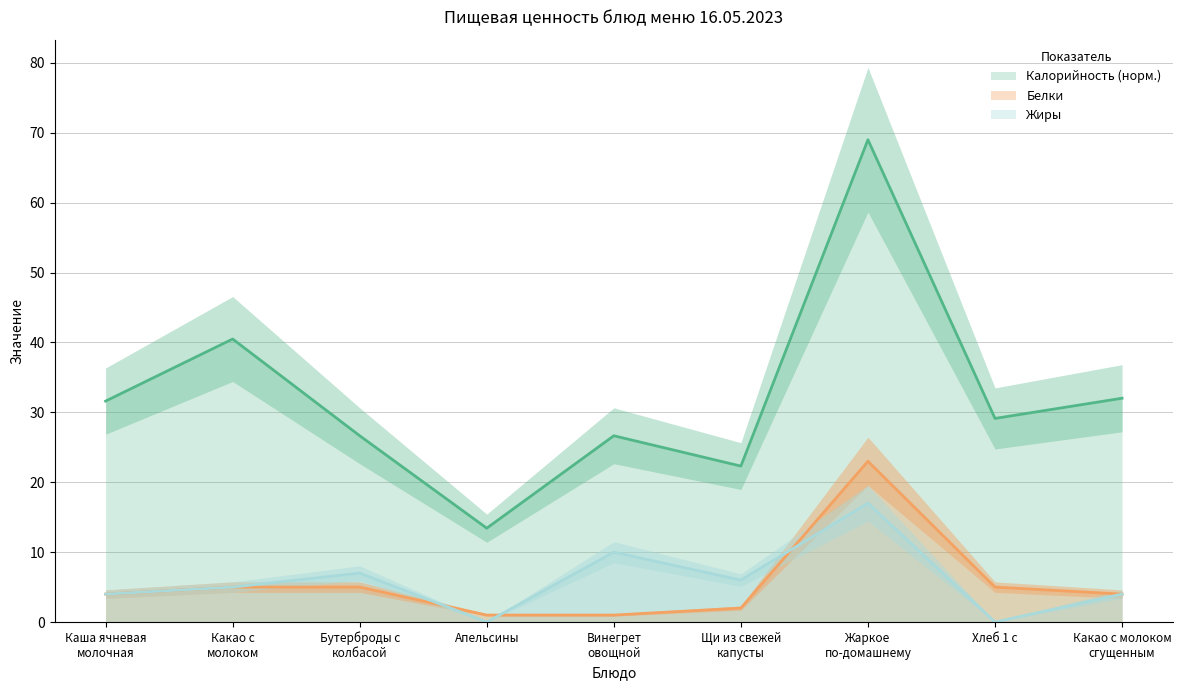

What is the sum of the Калорийность values at Щи из свежей
капусты and Какао с молоком
сгущенным?

54.3